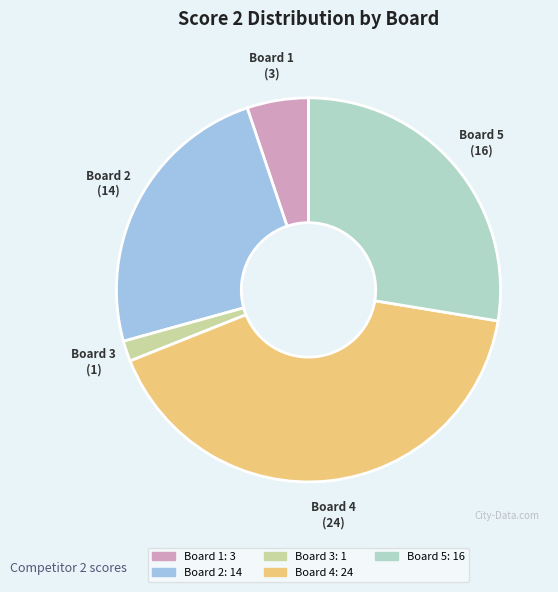

Is the sum of Board 5 and Board 1 greater than half?

No